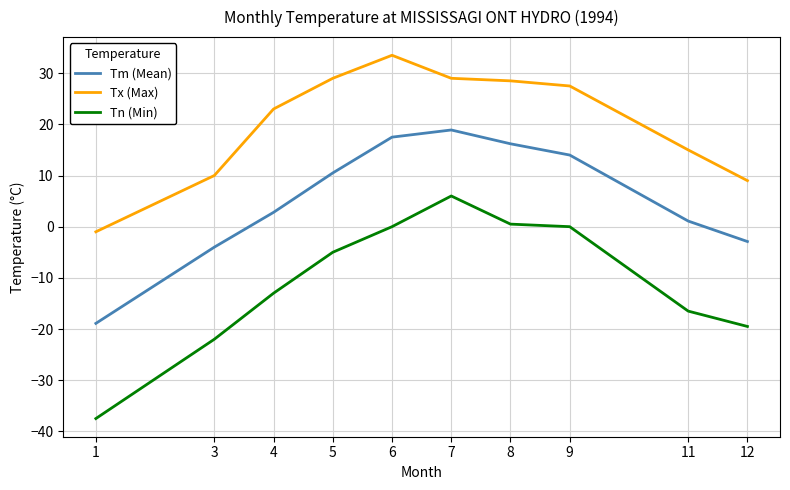

What is the average value of the Tn (Min) series?

-10.7